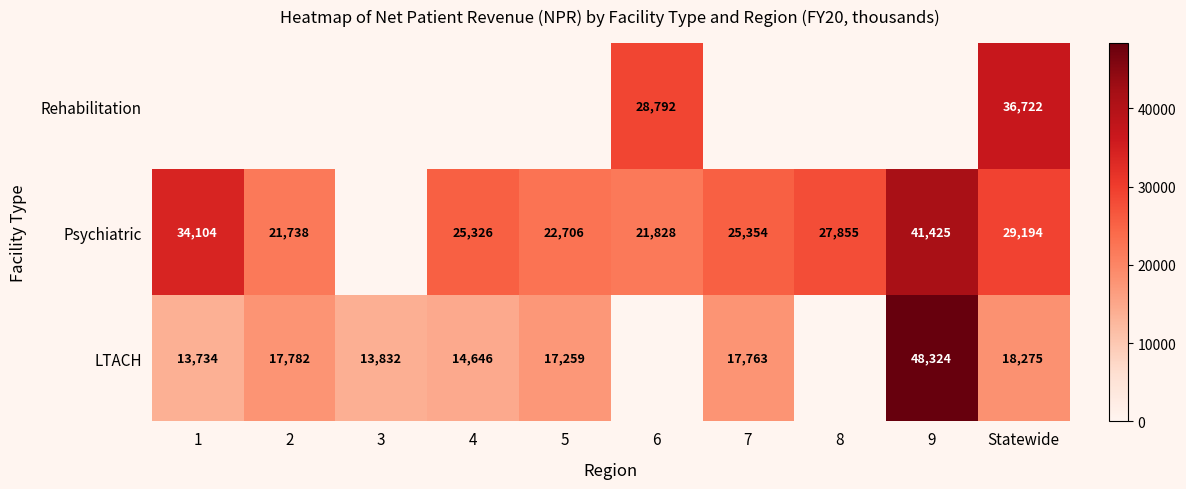

Is it true that Psychiatric equals 12900 at 1?

False